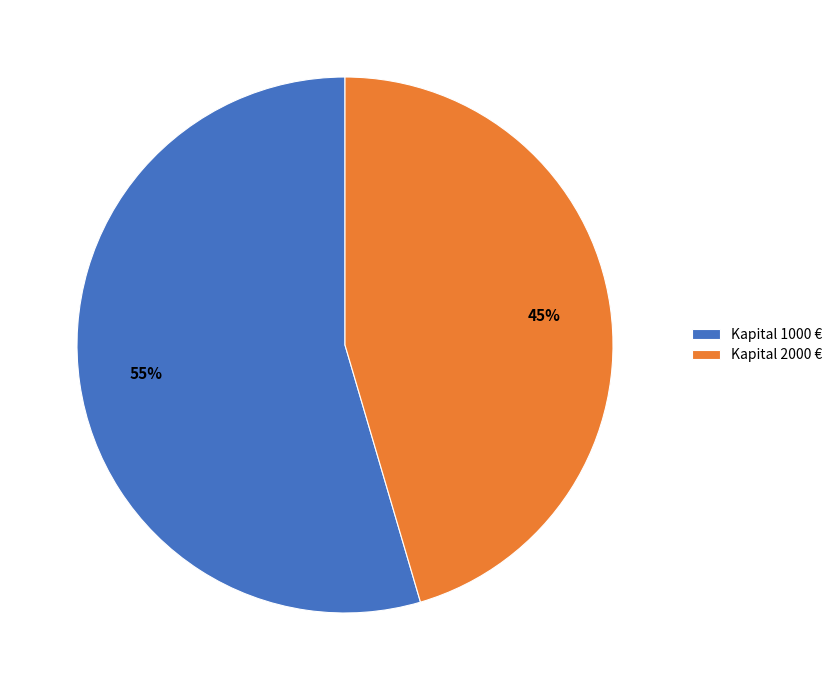

Which slice is the largest?

Kapital 1000 €